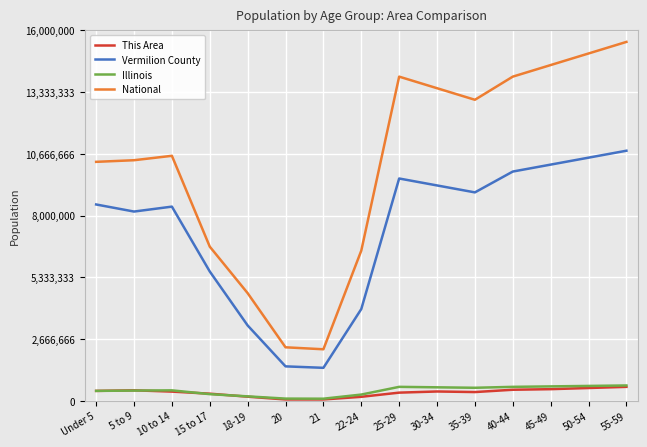

What position from the left is 18-19?

5